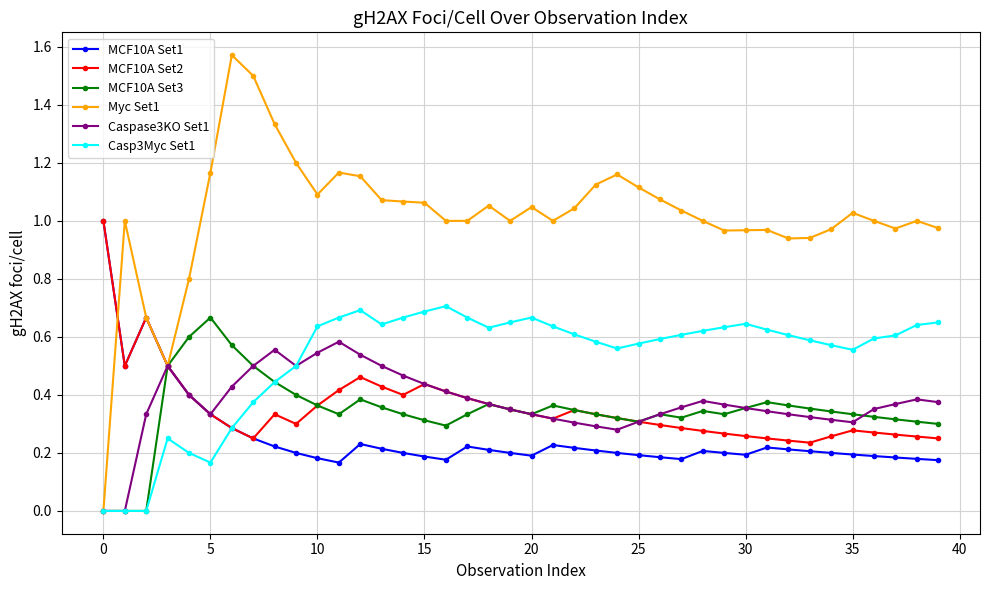

Which series has the largest total across all categories?

Myc Set1